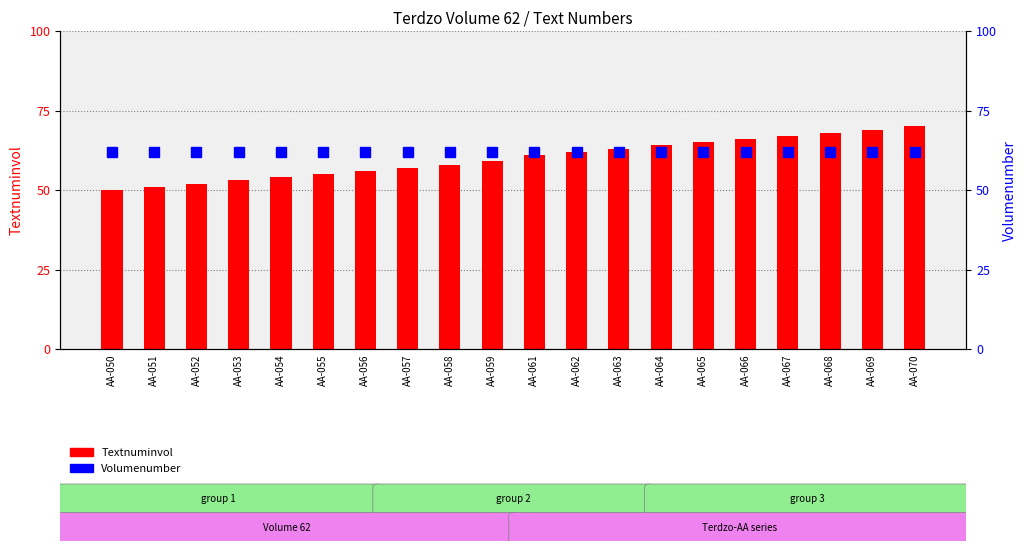

At AA-057, list the series in order from smallest to largest.

Textnuminvol, Volumenumber